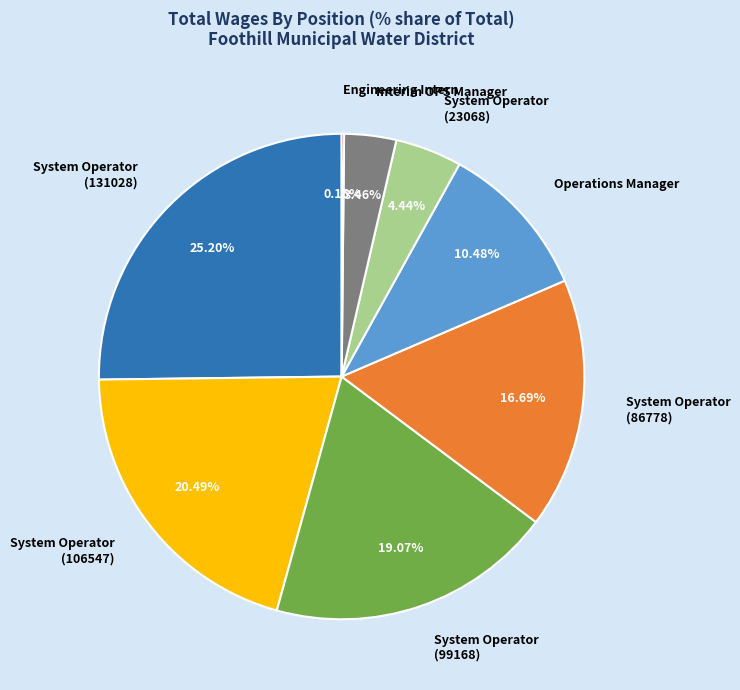

The System Operator (86778) slice represents 2% of the pie. True or false?

False